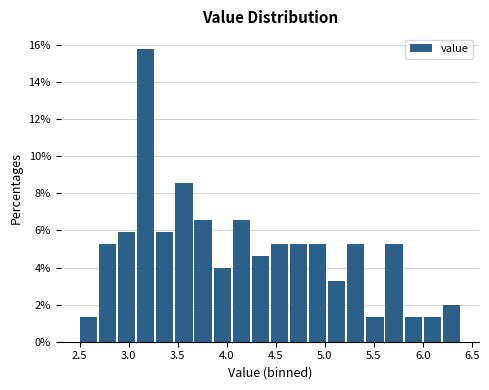

Read against the x-axis, roughly where is the centre of the tallest bar?

3.15